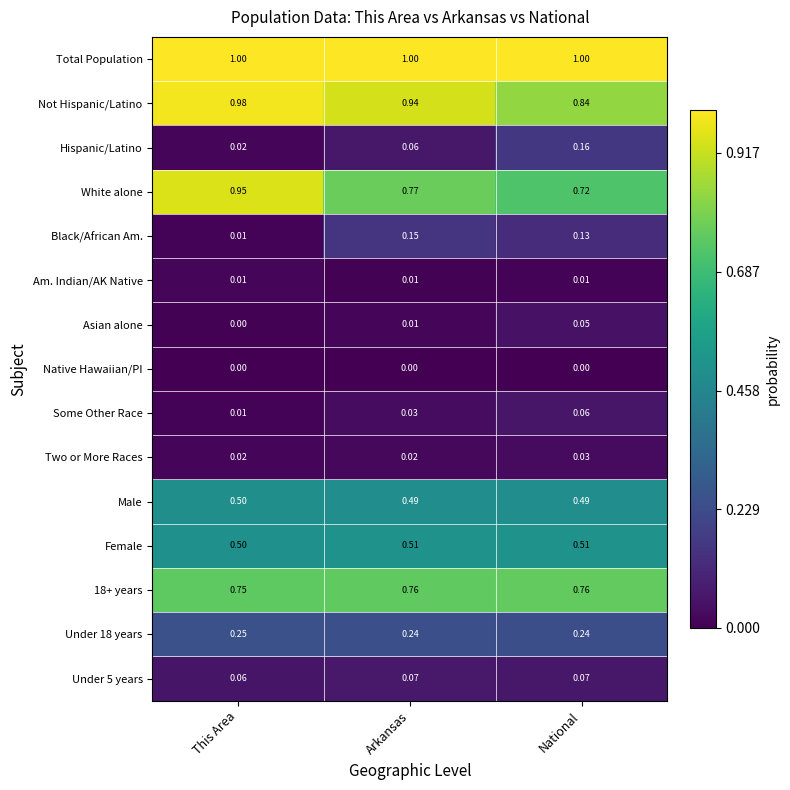

Rank the series by their maximum value, from highest to lowest.

Total Population, Not Hispanic/Latino, White alone, 18+ years, Female, Male, Under 18 years, Hispanic/Latino, Black/African Am., Under 5 years, Some Other Race, Asian alone, Two or More Races, Am. Indian/AK Native, Native Hawaiian/PI